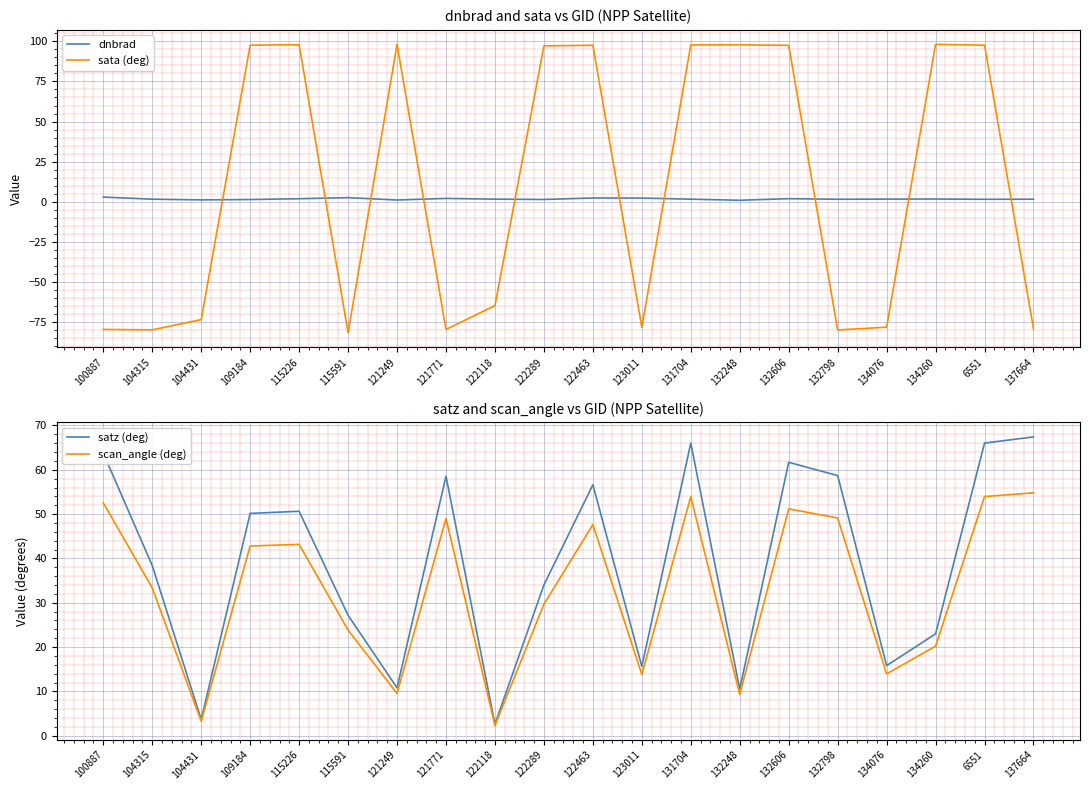

Reading left to right, extract all data points from this chart.

dnbrad: 100887=2.8	104315=1.5	104431=1.1	109184=1.3	115226=1.8	115591=2.5	121249=1.0	121771=2.0	122118=1.5	122289=1.3	122463=2.3	123011=2.2	131704=1.5	132248=0.9	132606=1.9	132798=1.5	134076=1.6	134260=1.6	6551=1.5	137664=1.5
sata (deg): 100887=-79.8	104315=-80.0	104431=-73.6	109184=97.7	115226=97.9	115591=-81.9	121249=98.2	121771=-79.8	122118=-64.9	122289=97.2	122463=97.6	123011=-78.5	131704=97.8	132248=97.9	132606=97.5	132798=-80.1	134076=-78.4	134260=98.1	6551=97.7	137664=-79.3
satz (deg): 100887=63.7	104315=38.4	104431=3.7	109184=50.2	115226=50.6	115591=27.2	121249=10.8	121771=58.5	122118=2.6	122289=34.0	122463=56.6	123011=15.7	131704=66.0	132248=10.5	132606=61.7	132798=58.7	134076=15.8	134260=23.0	6551=66.0	137664=67.4
scan_angle (deg): 100887=52.5	104315=33.3	104431=3.3	109184=42.8	115226=43.2	115591=23.8	121249=9.6	121771=49.0	122118=2.3	122289=29.7	122463=47.6	123011=13.8	131704=53.9	132248=9.3	132606=51.2	132798=49.1	134076=14.0	134260=20.2	6551=54.0	137664=54.8